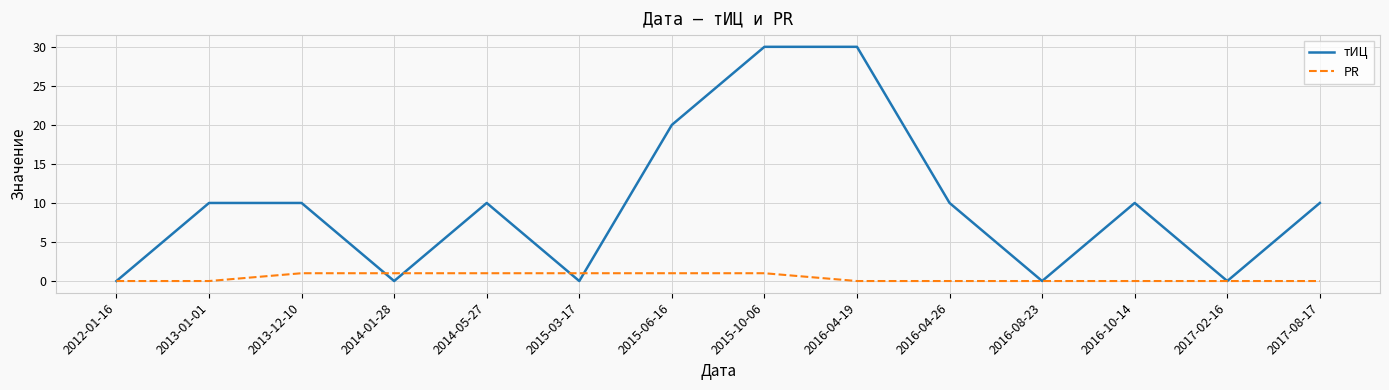

After their last crossing, which series has the higher values: PR or тИЦ?

тИЦ